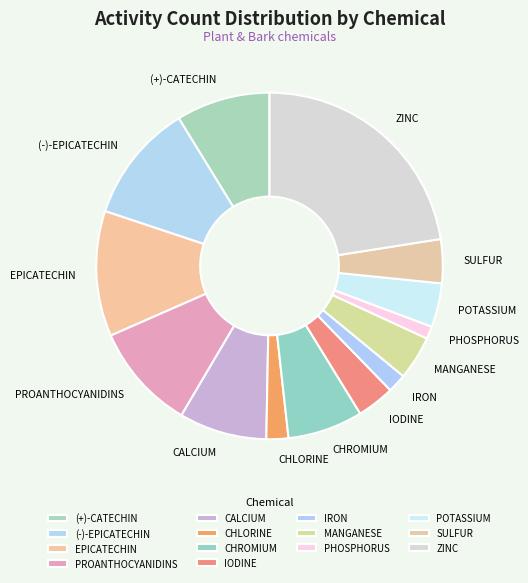

Which category has the smallest portion of the pie?

PHOSPHORUS